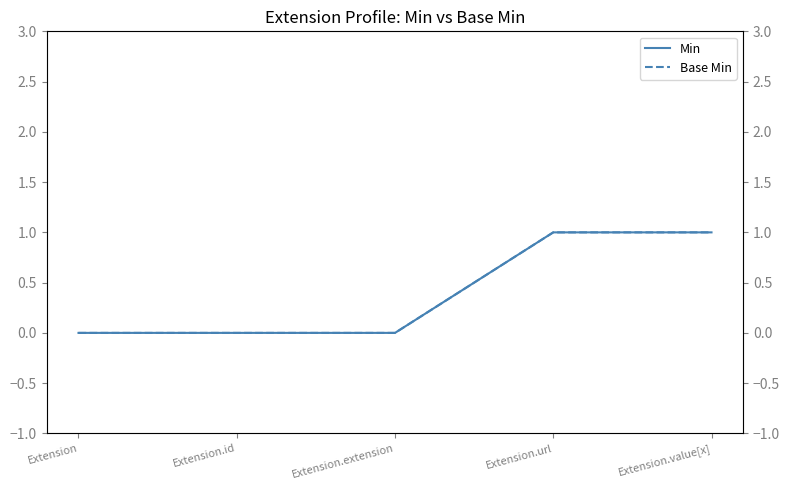

Where is Base Min nearest to the value 0?

Extension